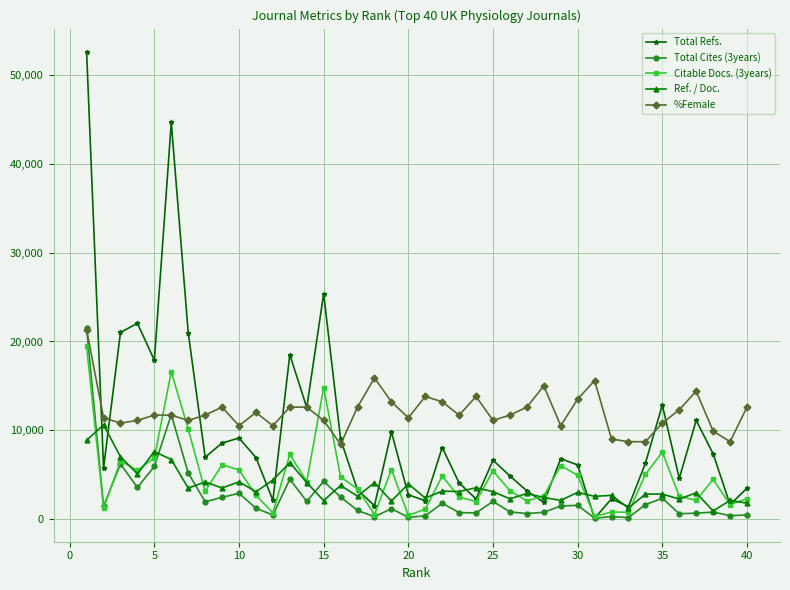

How many data points in Total Cites (3years) are less than 1443?

20